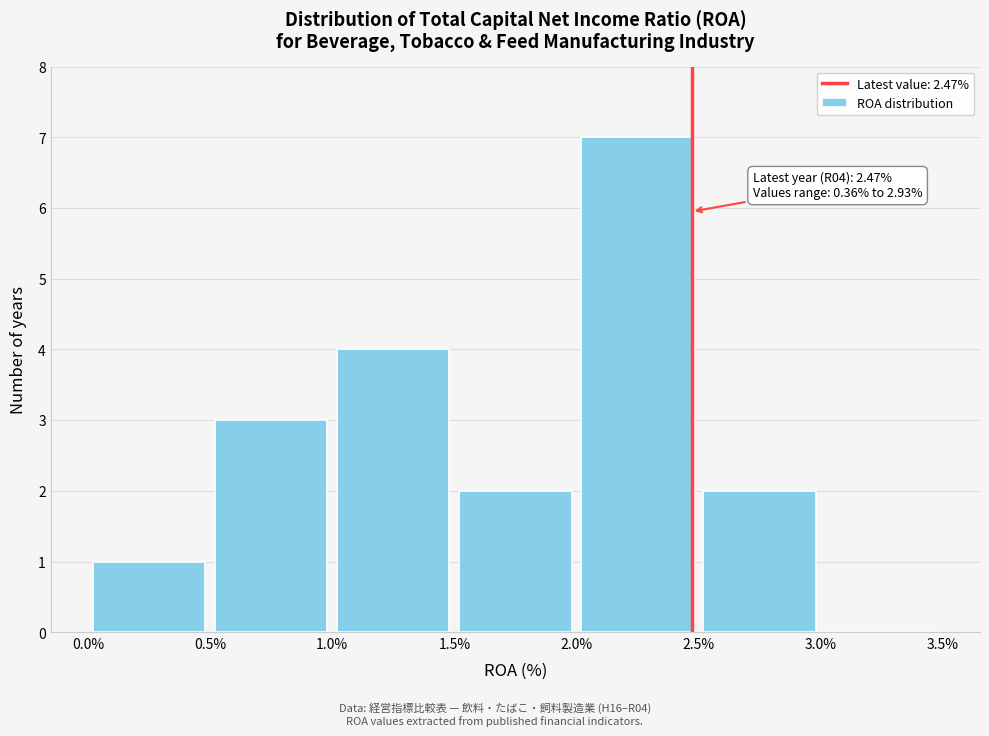

Over which range of the x-axis is the bar tallest?

2.0% to 2.5%